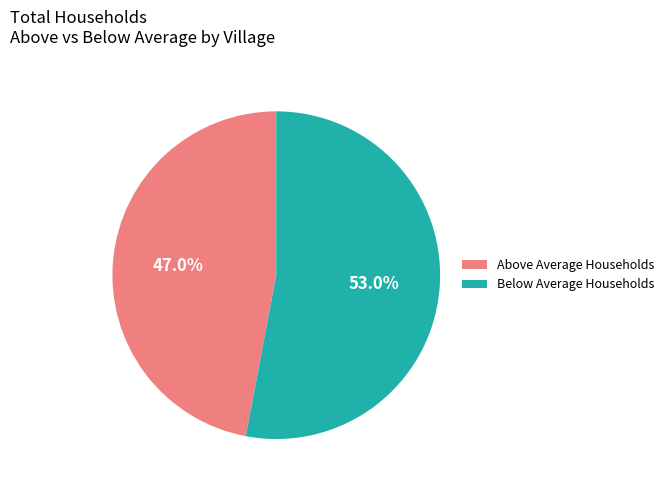

Does Above Average Households represent more than half of the total?

No